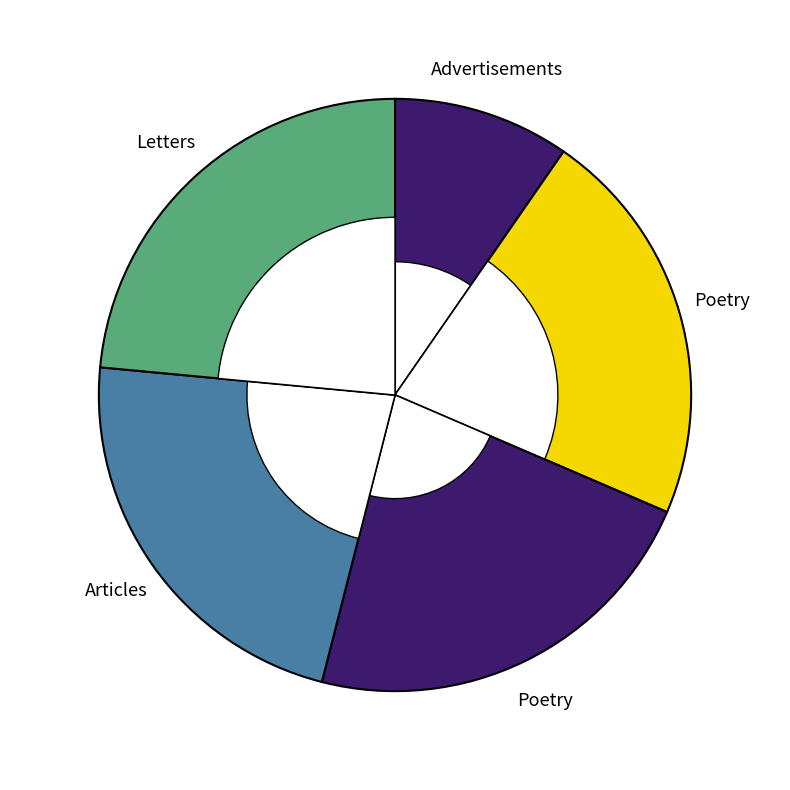

Rank the categories by value from highest to lowest.

7426, 7247, 7238, 6264, 3216